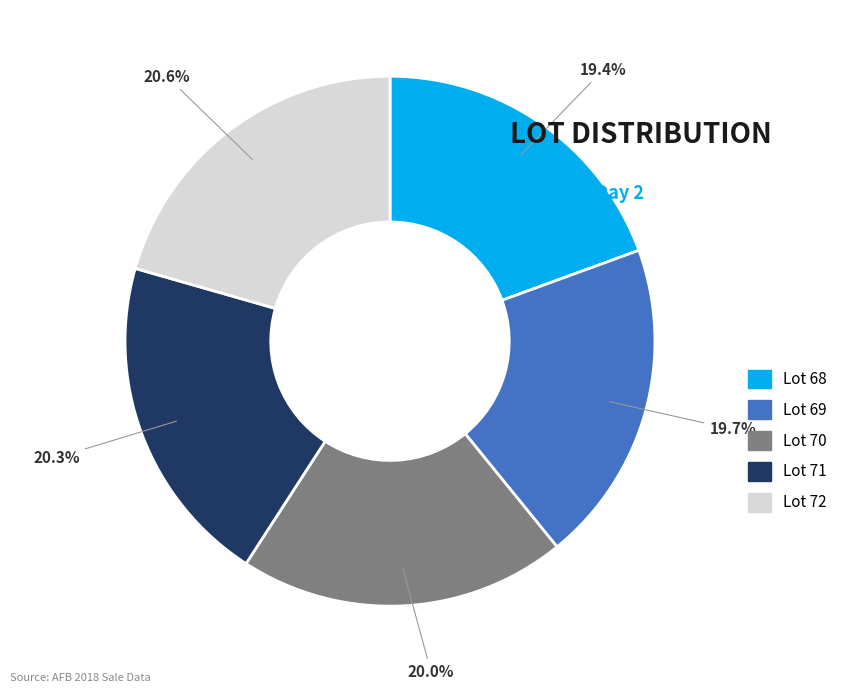

Is there any slice that represents more than half of the pie?

No